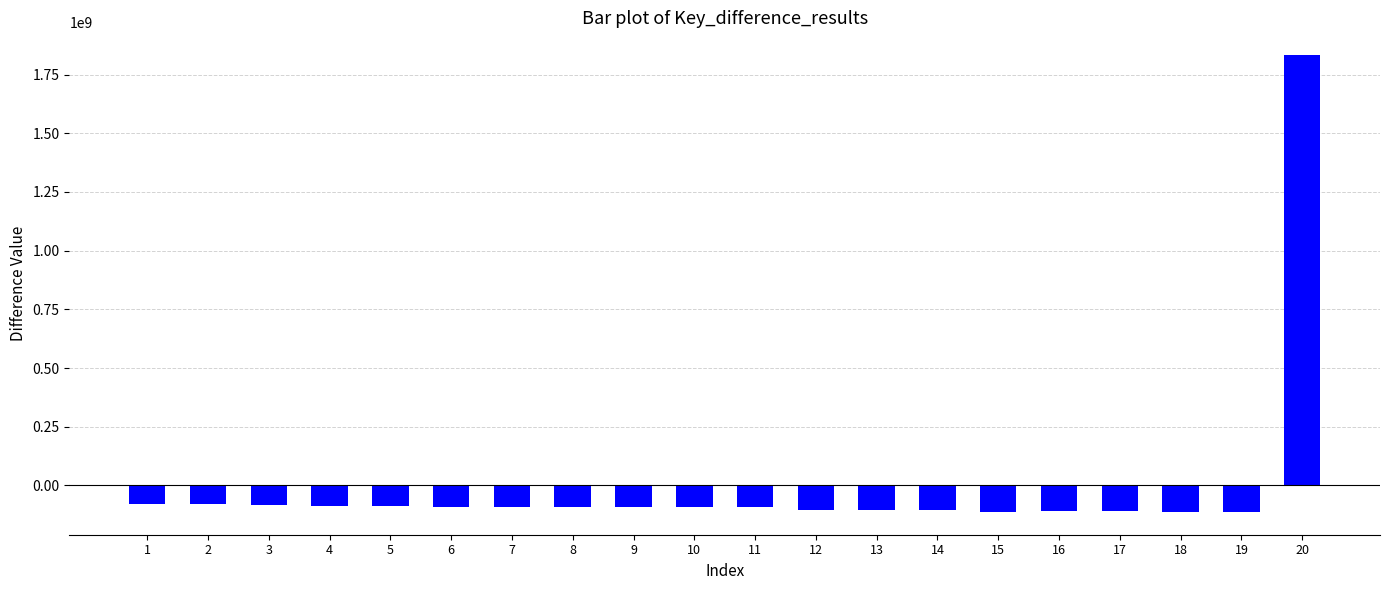

What is the maximum value shown in the chart?

1832370088.8